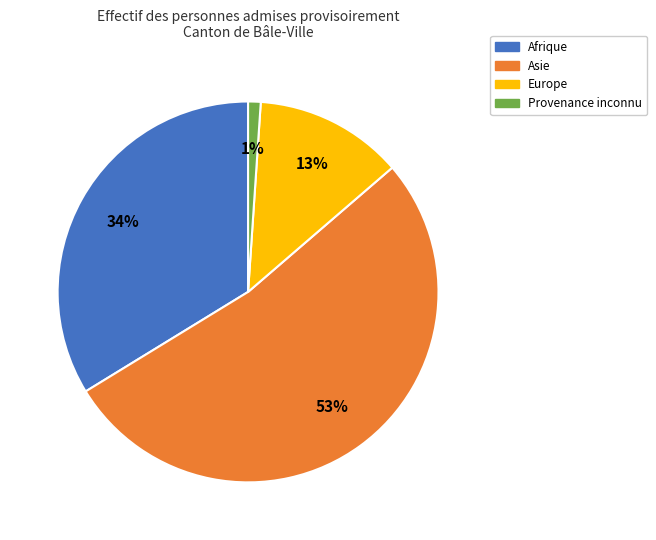

What percentage is the Provenance inconnu slice, to the nearest percent?

1%